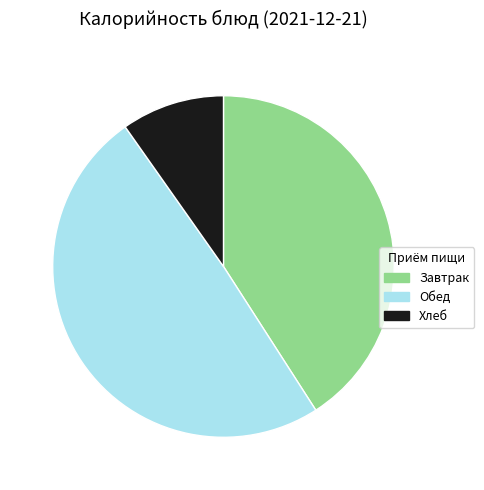

Which has a higher value, Обед or Завтрак?

Обед